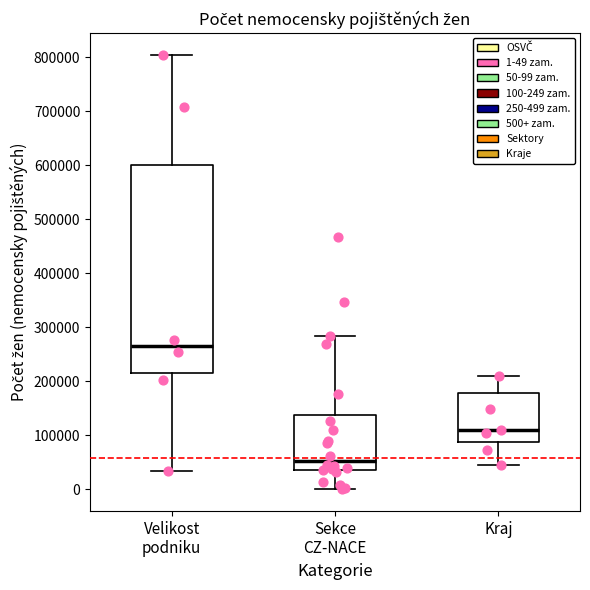

Reading left to right, read every box against the y-axis: the position of its median line, the range the box covers, and the ends of its whiskers. The values are not printed on the chart, so give them approximately, as read against the axis.

Velikost podniku: median 270000, box 210000 to 600000, whiskers 30000 to 800000
Sekce CZ-NACE: median 50000, box 40000 to 140000, whiskers 0 to 280000
Kraj: median 110000, box 90000 to 180000, whiskers 40000 to 210000